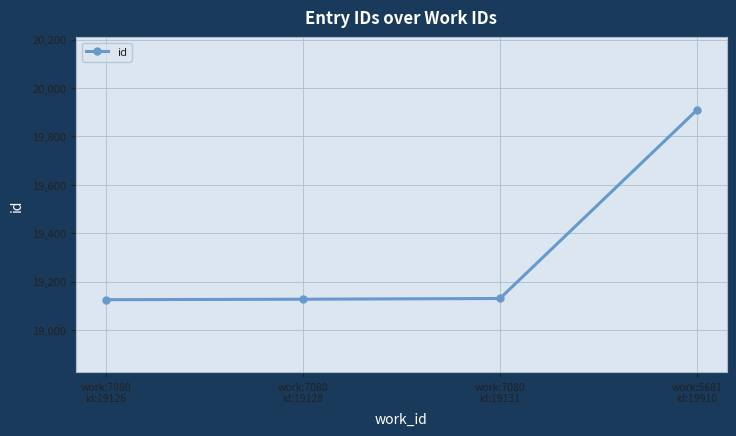

Does the chart have visible grid lines?

Yes